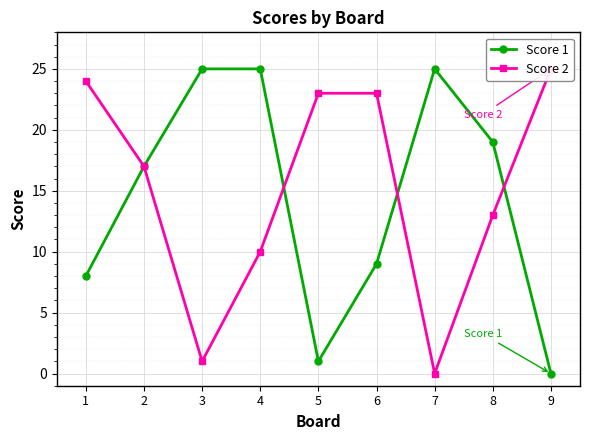

What is the difference between the Score 1 values at 6 and 8?

10